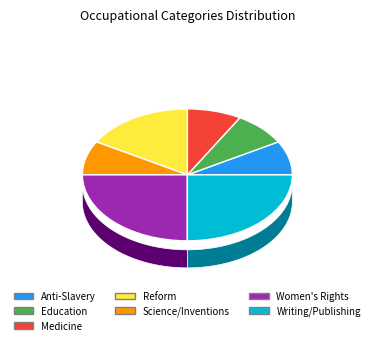

Count the number of slices in the pie.

7